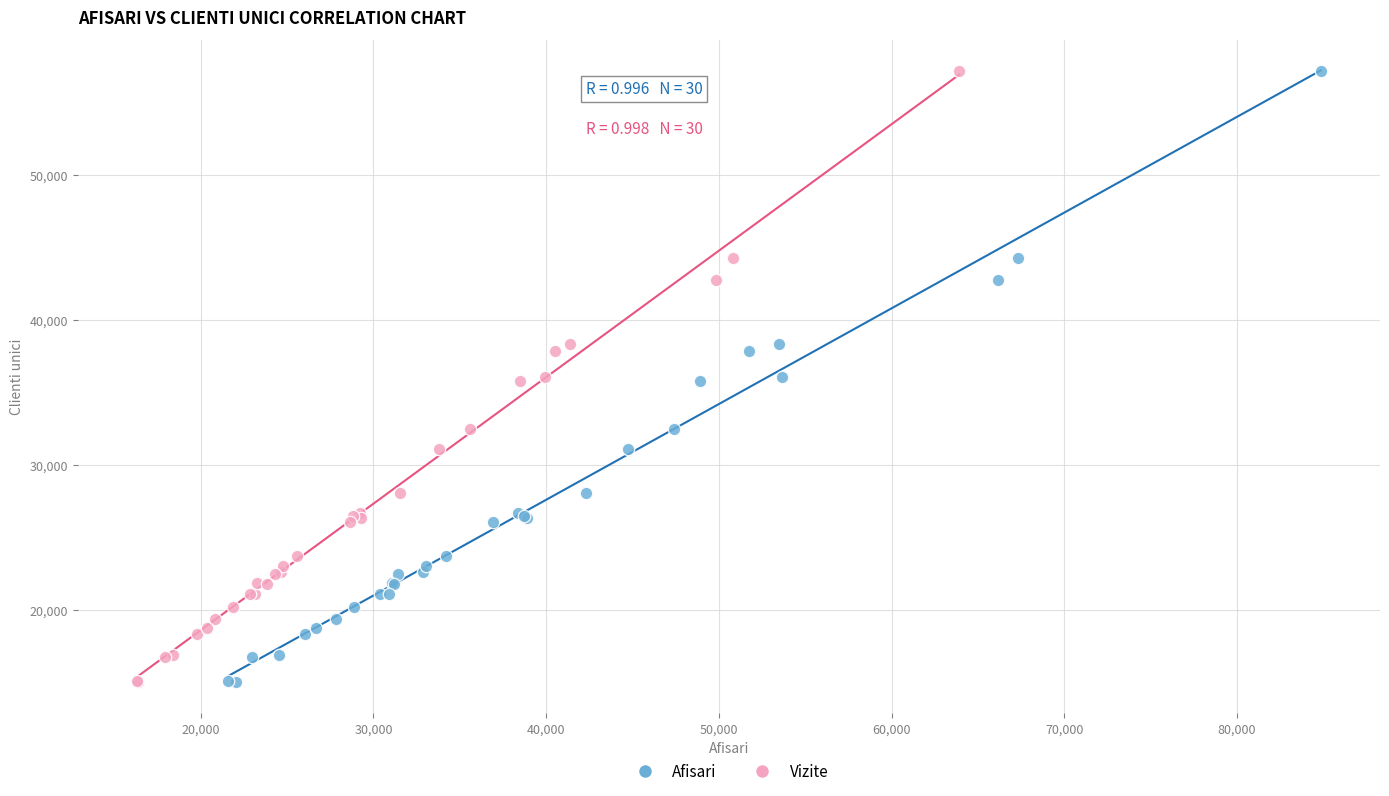

What are all the series names shown in the legend?

Afisari, Vizite